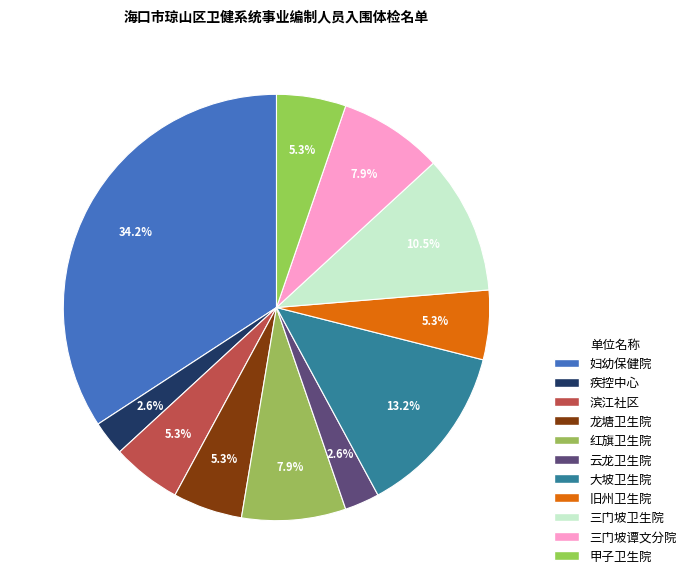

Which slice is the largest?

妇幼保健院